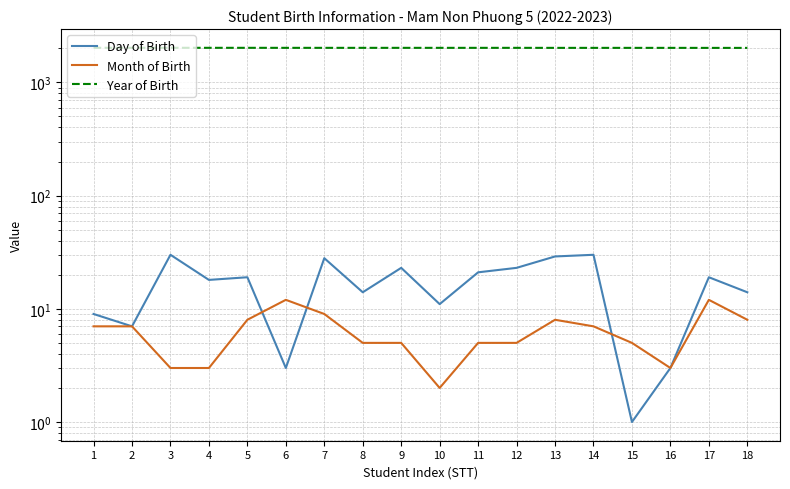

How many values in the Day of Birth series exceed 19?

7